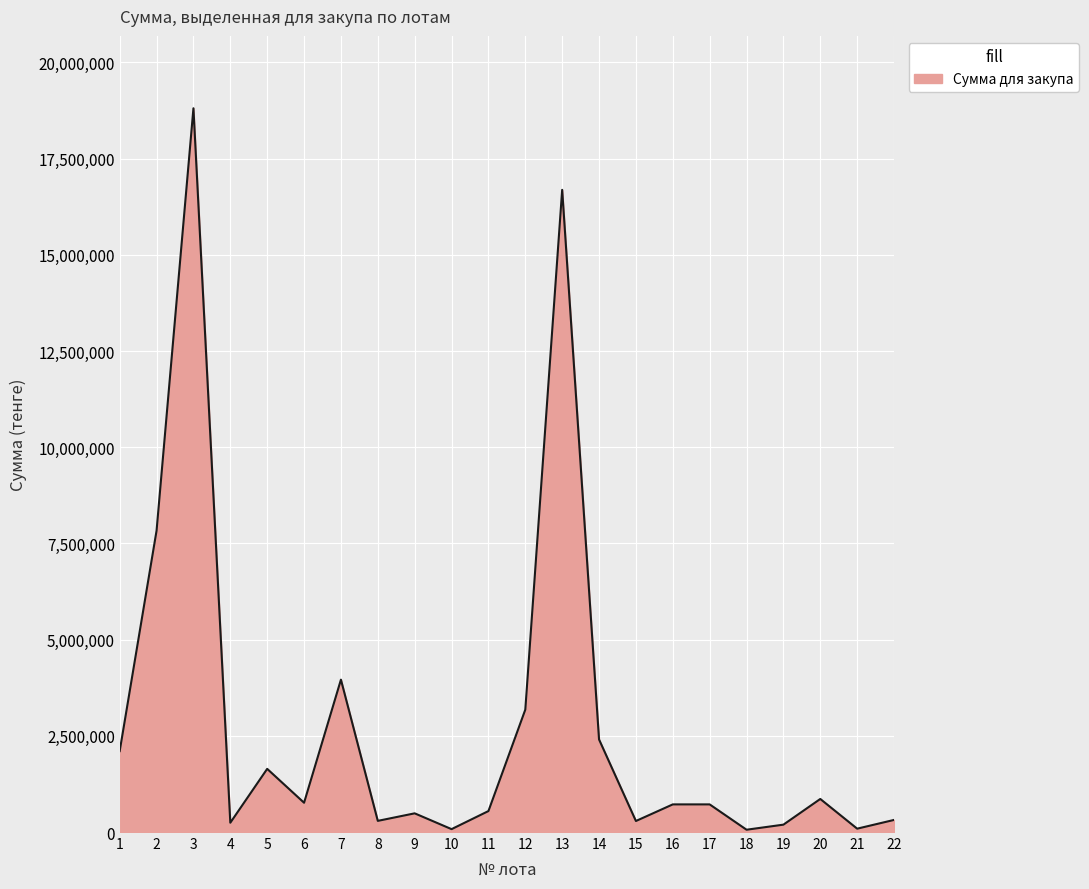

What is the ratio of the value at 9 to the value at 8?

1.7